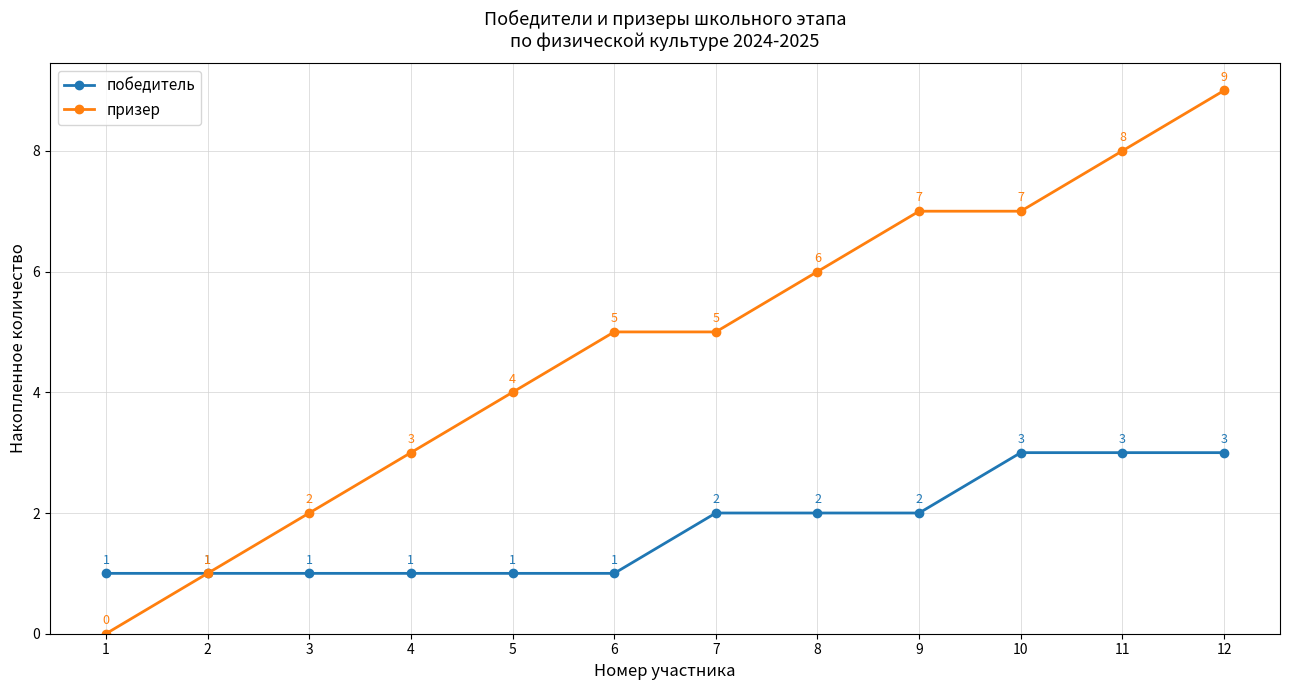

Rank the series by their average value, from highest to lowest.

призер, победитель